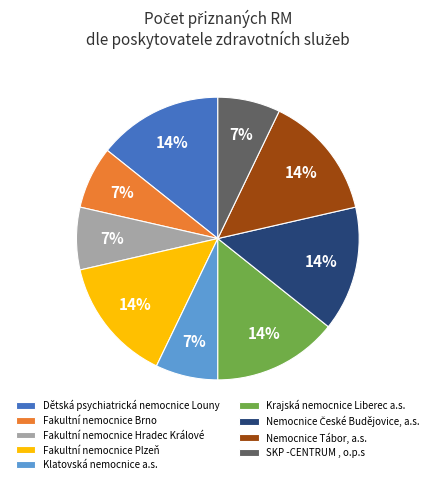

Combined, do Dětská psychiatrická nemocnice Louny and Fakultní nemocnice Plzeň account for over 50%?

No